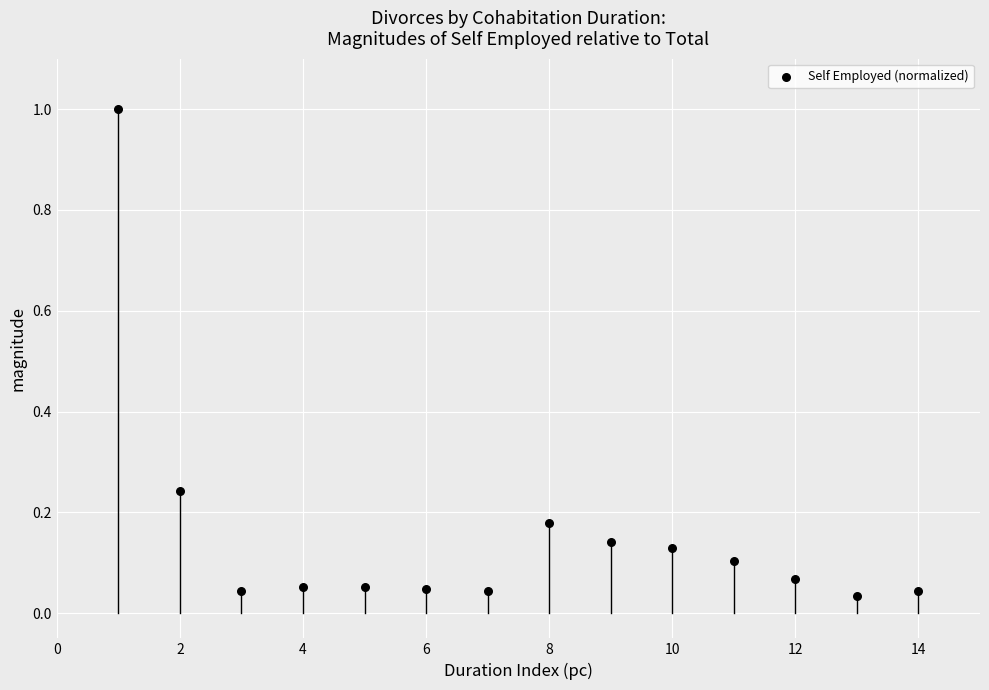

What is the range of X values (max minus min)?

13.0